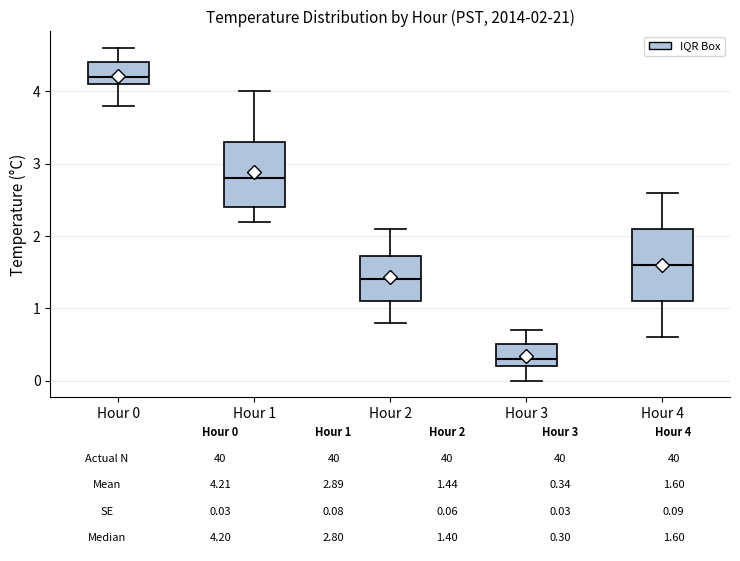

Which box is the tallest, from its lower edge to its upper edge?

Hour 4